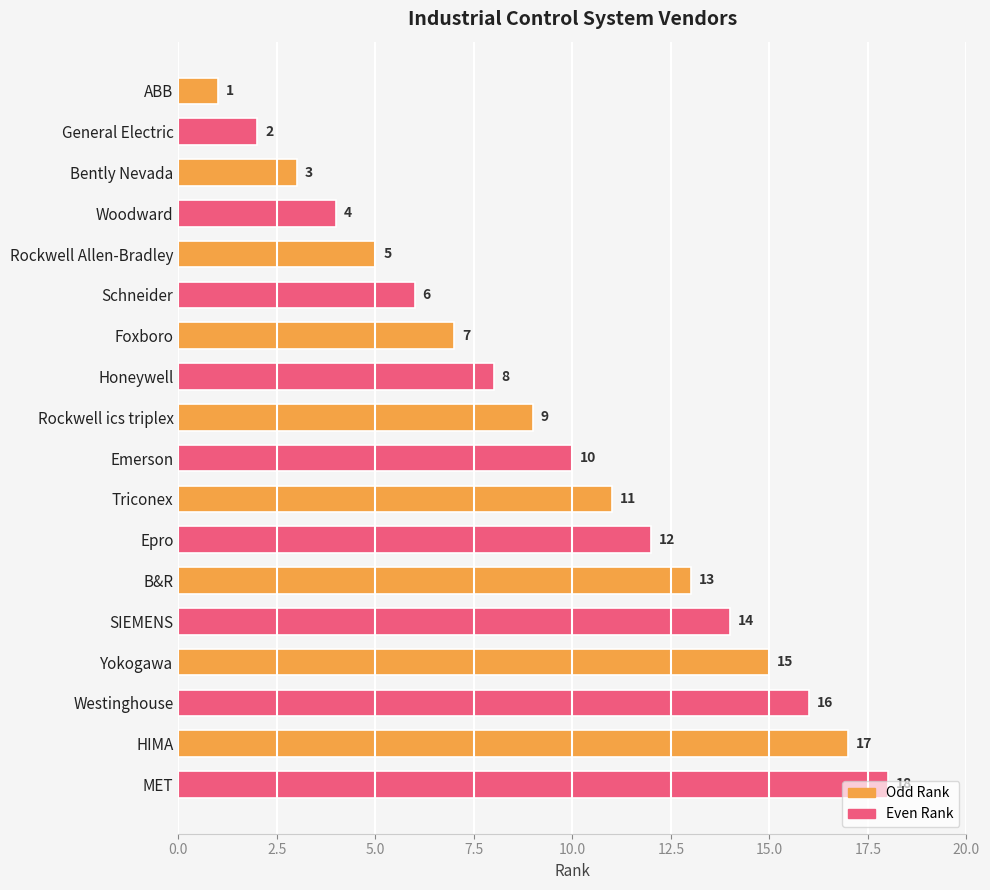

What is the change in value from Schneider to Epro?

+6